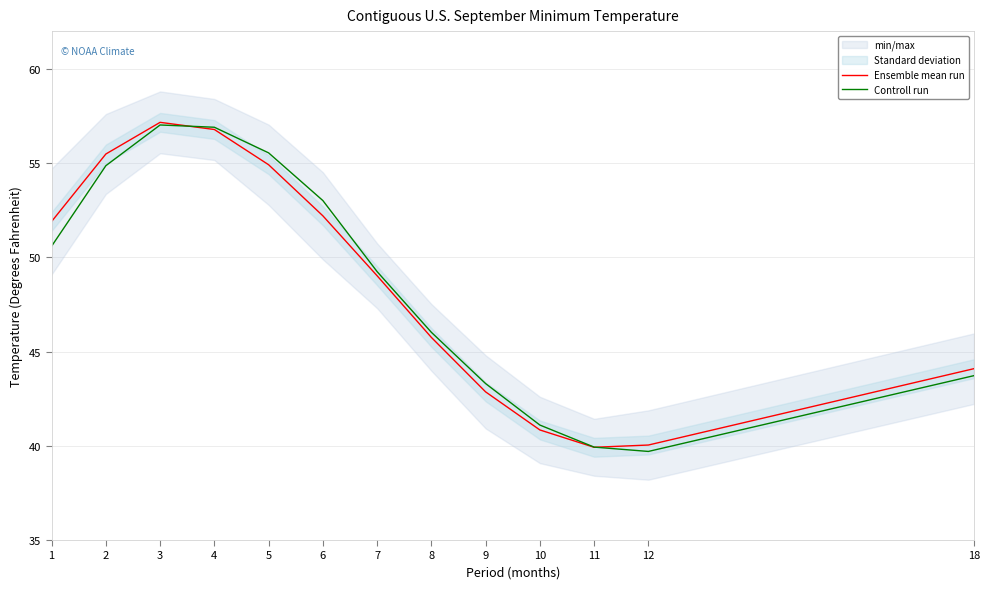

At 1, list the series in order from smallest to largest.

Controll run, Ensemble mean run